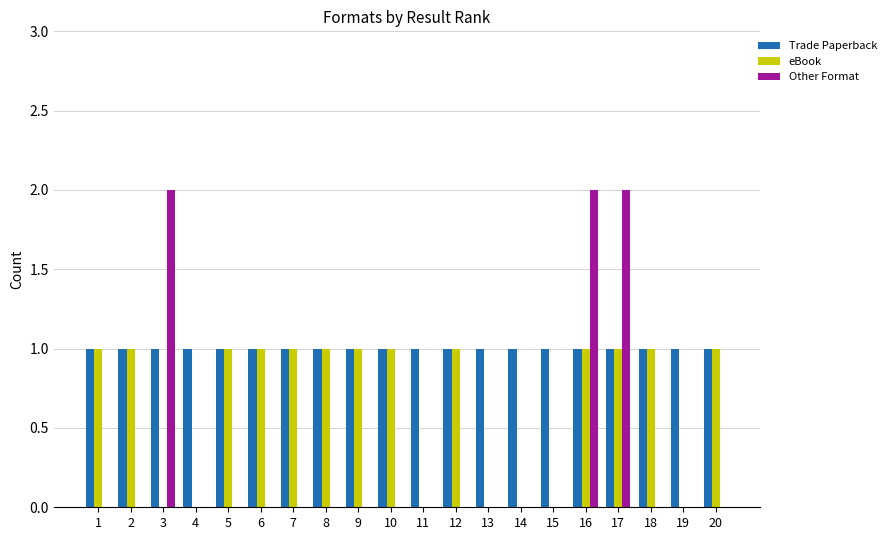

Which series has the largest total across all categories?

Trade Paperback